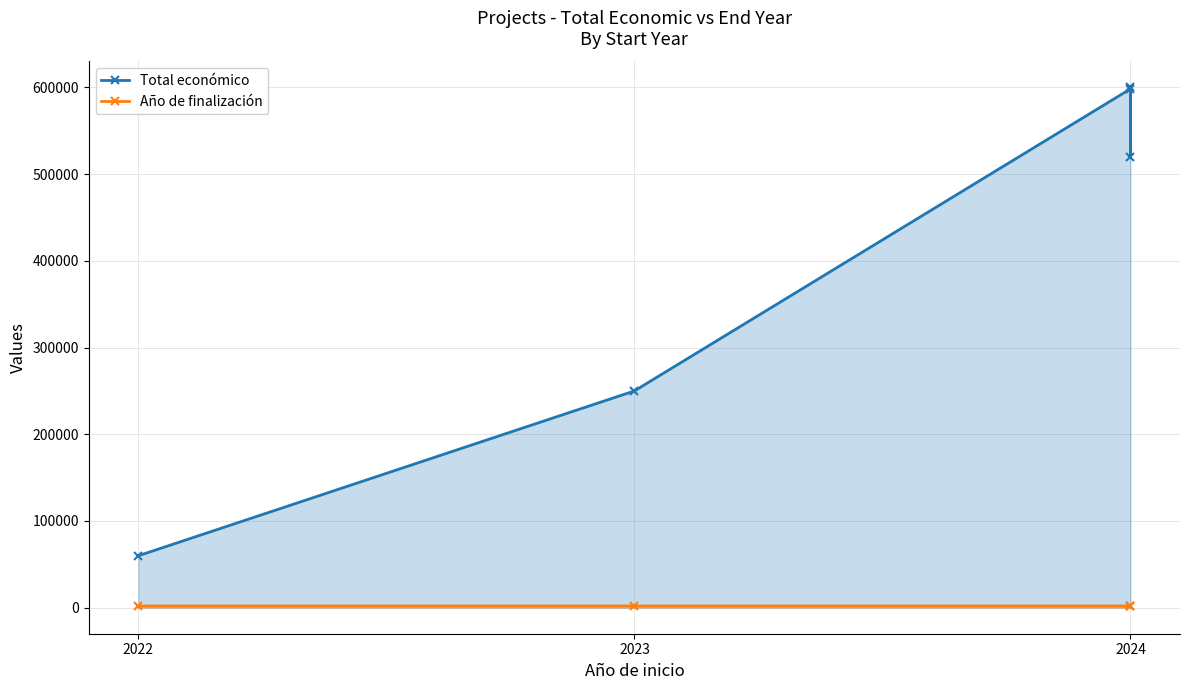

True or false: Total económico and Año de finalización cross at least once.

False